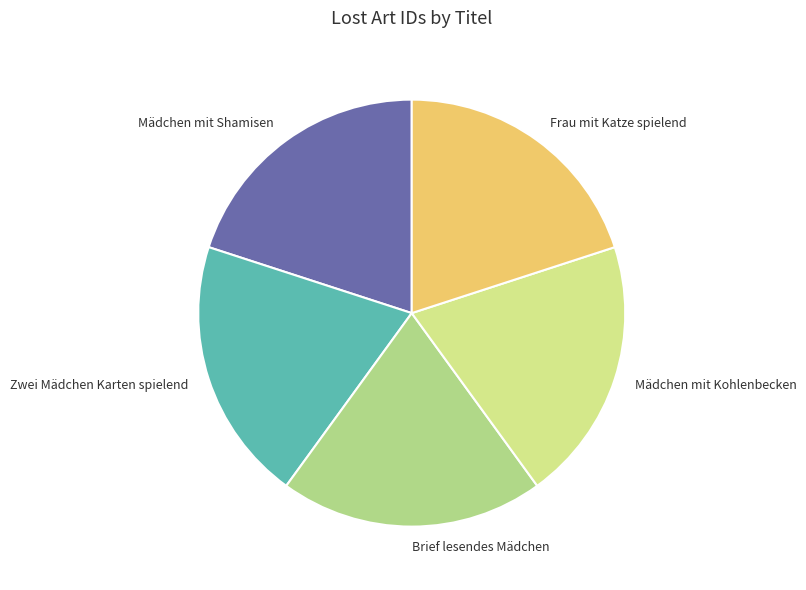

True or false: Zwei Mädchen Karten spielend accounts for 30% of the total.

False